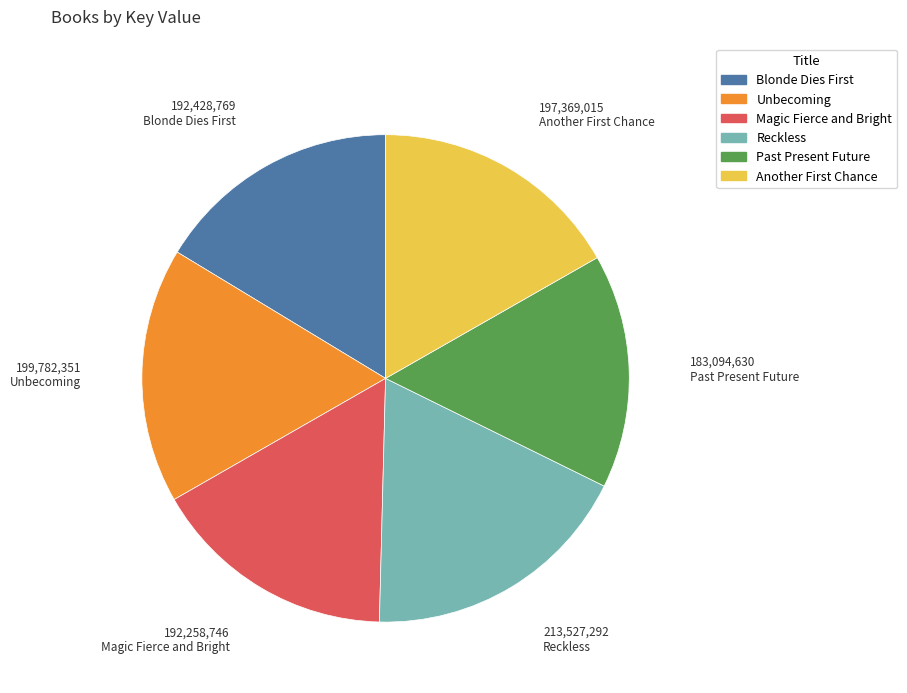

What is the largest slice in the pie chart?

Reckless